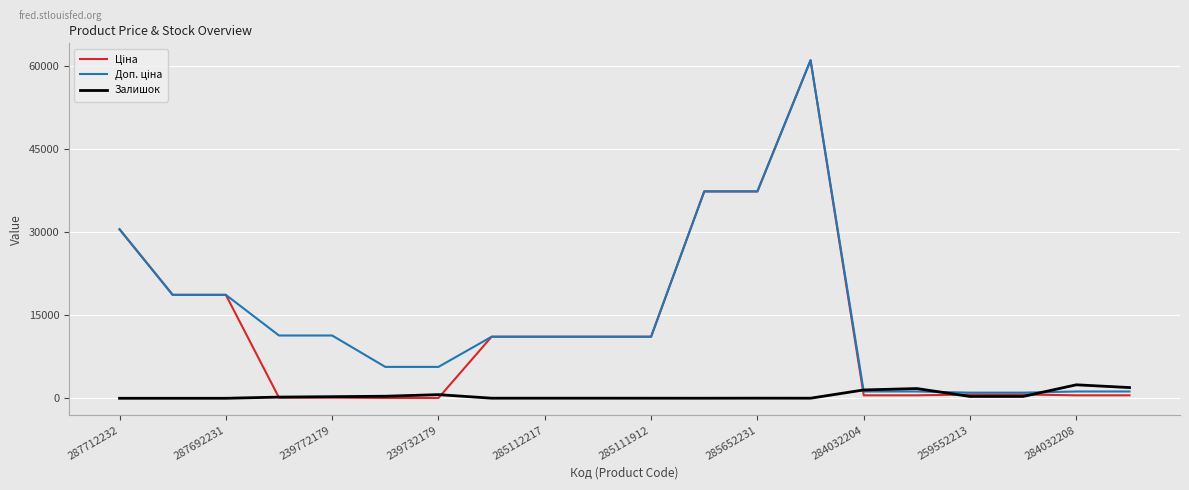

Which series has the largest range (max minus min)?

Ціна